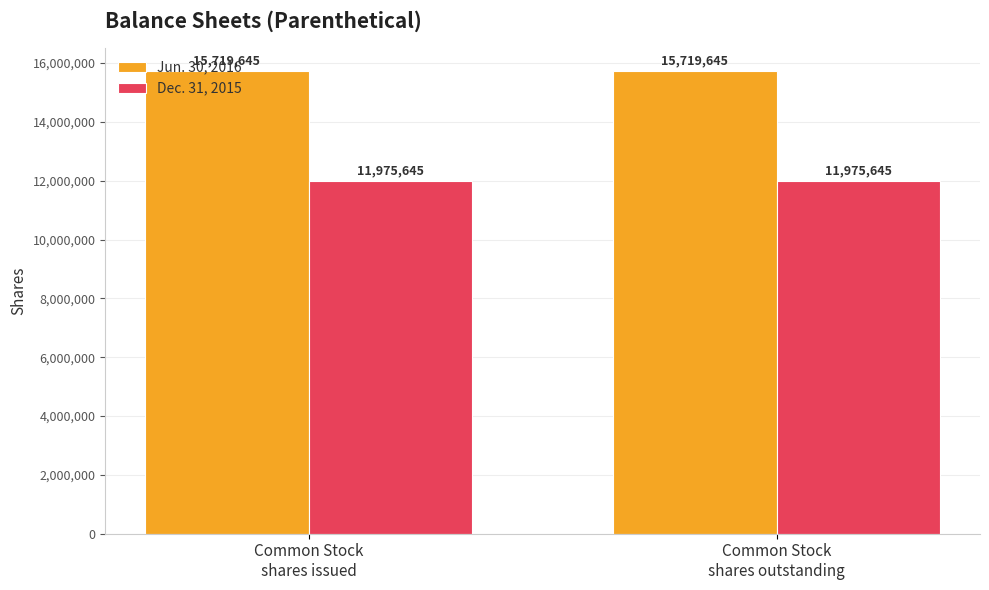

The value of Dec. 31, 2015 at Common Stock
shares outstanding is 6986811. True or false?

False